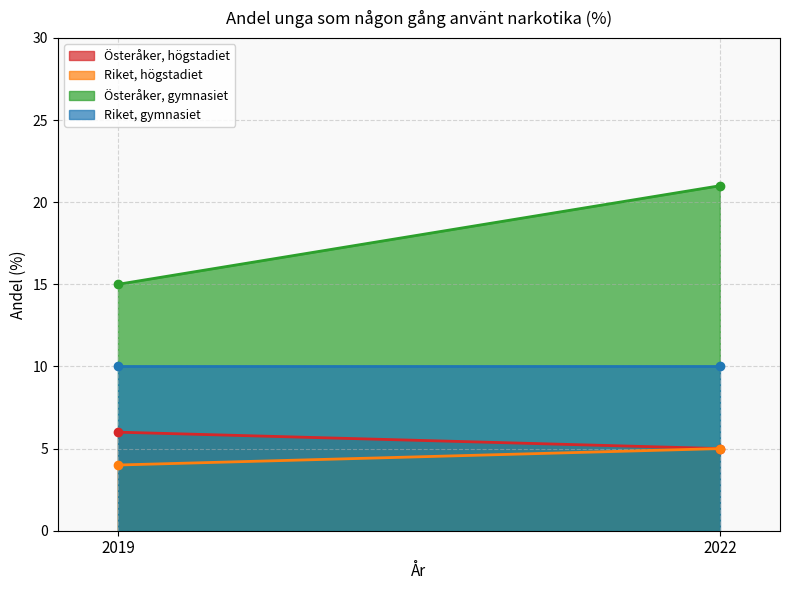

What is the greatest value displayed?

21